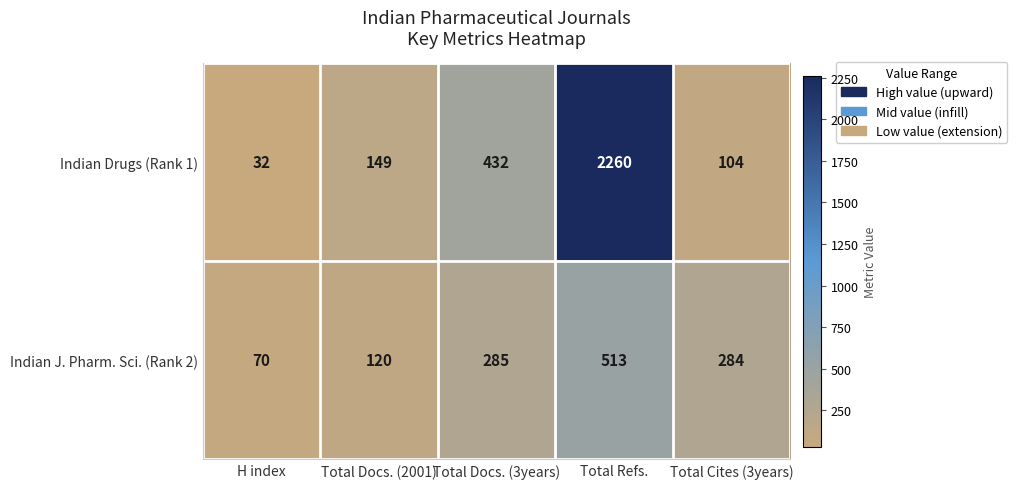

Count the number of data series in this chart.

2